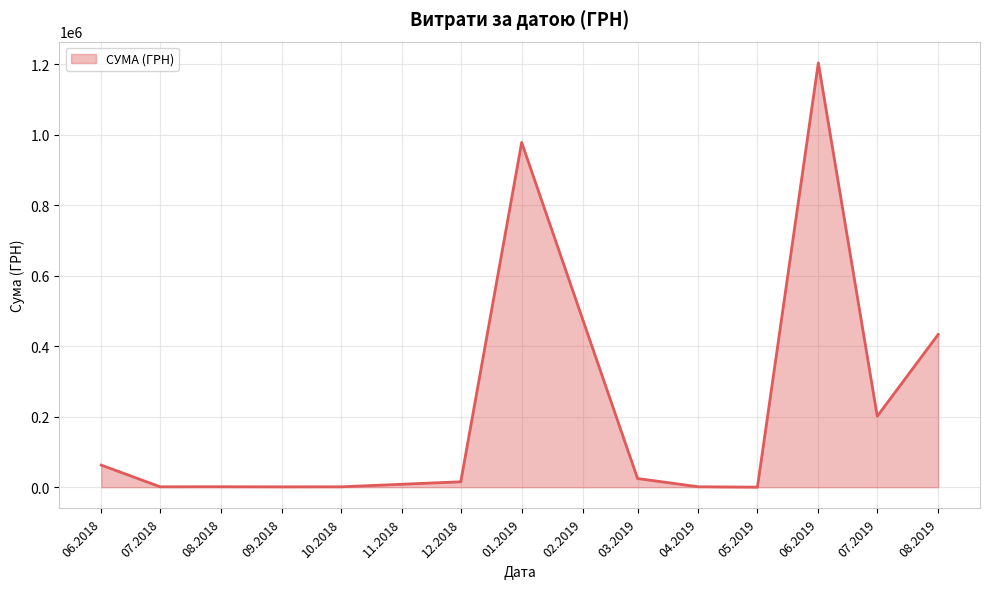

What is the maximum value shown in the chart?

1204251.0